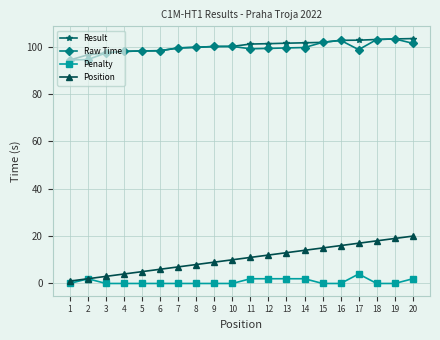

True or false: Result and Penalty cross at least once.

False